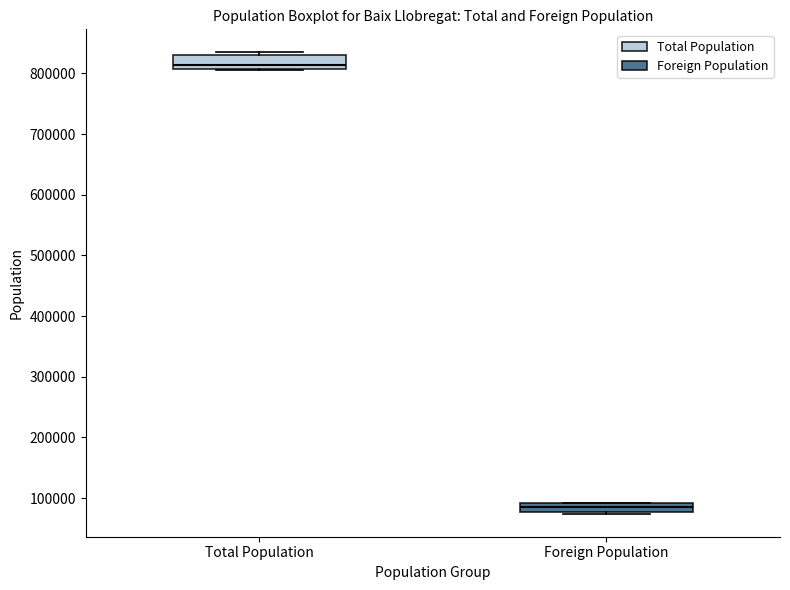

Which box has the highest median line?

Total Population